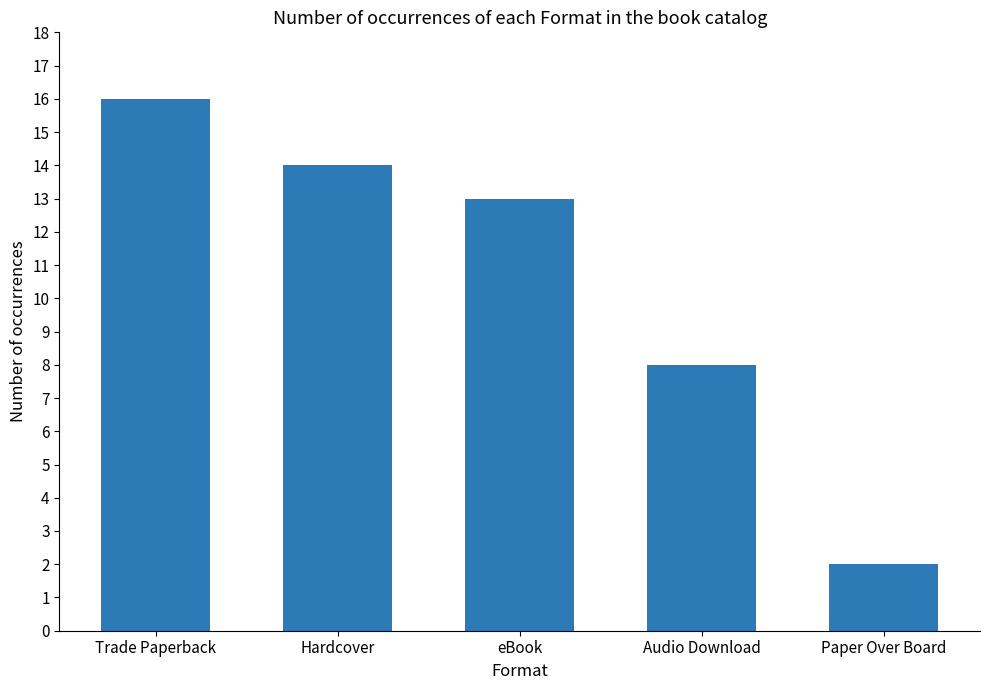

Rank the categories by value from lowest to highest.

Paper Over Board, Audio Download, eBook, Hardcover, Trade Paperback